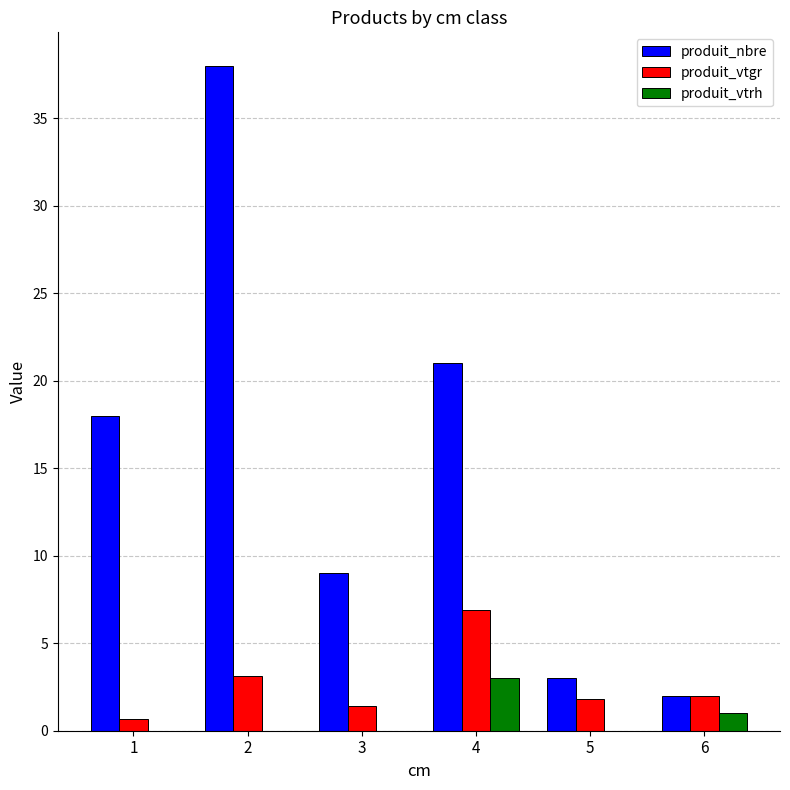

Reading right to left, what are all the values shown in this chart?

produit_nbre: 6=2.0	5=3.0	4=21.0	3=9.0	2=38.0	1=18.0
produit_vtgr: 6=2.0	5=1.8	4=6.9	3=1.4	2=3.1	1=0.7
produit_vtrh: 6=1.0	5=0.0	4=3.0	3=0.0	2=0.0	1=0.0